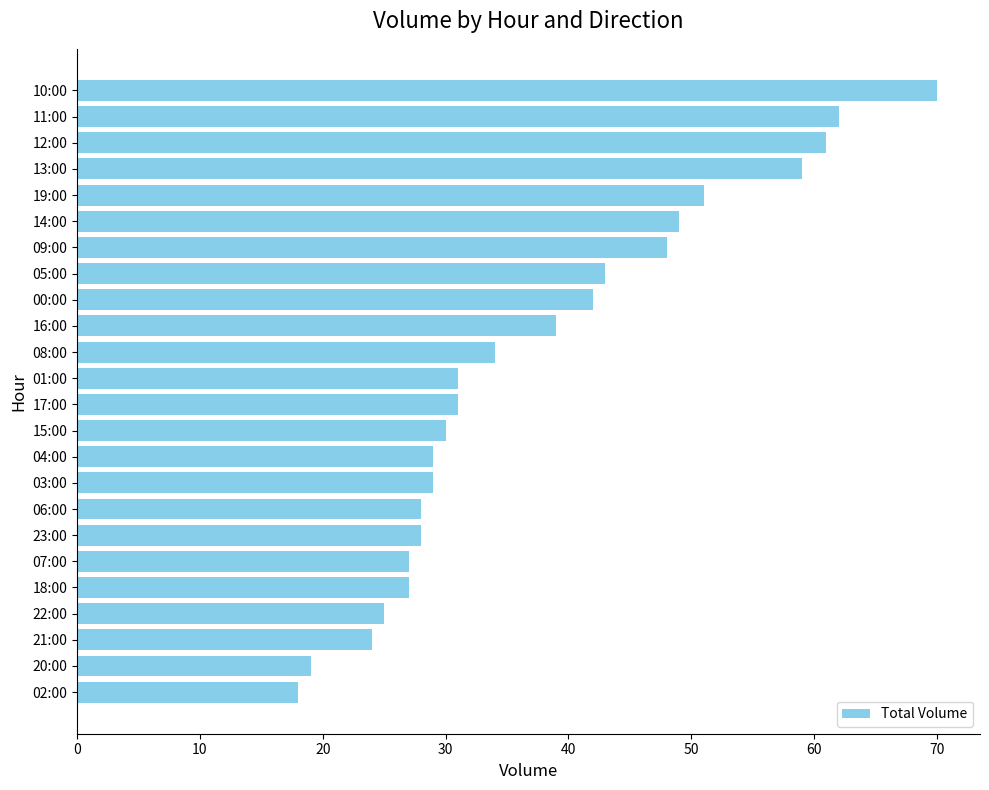

Are the bars horizontal?

Yes